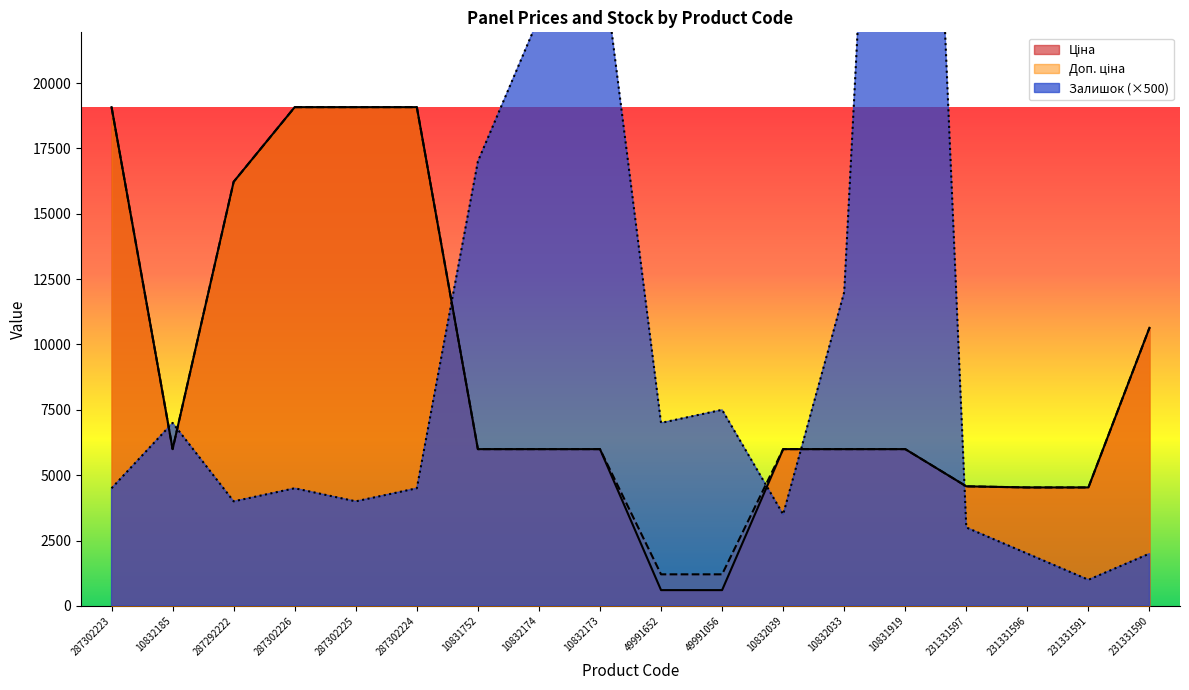

What is the difference between the second highest and second lowest values in the Ціна series?

18472.7